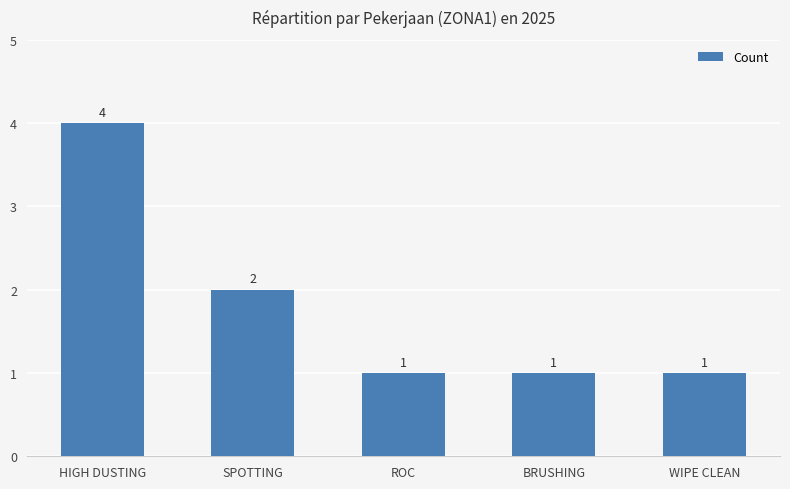

What is the greatest value displayed?

4